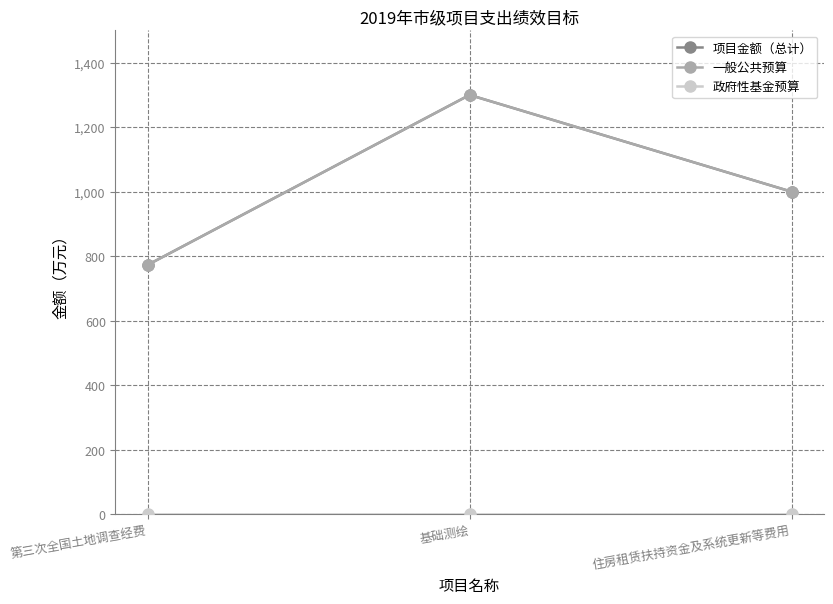

Which label corresponds to the smallest value in the chart?

第三次全国土地调查经费